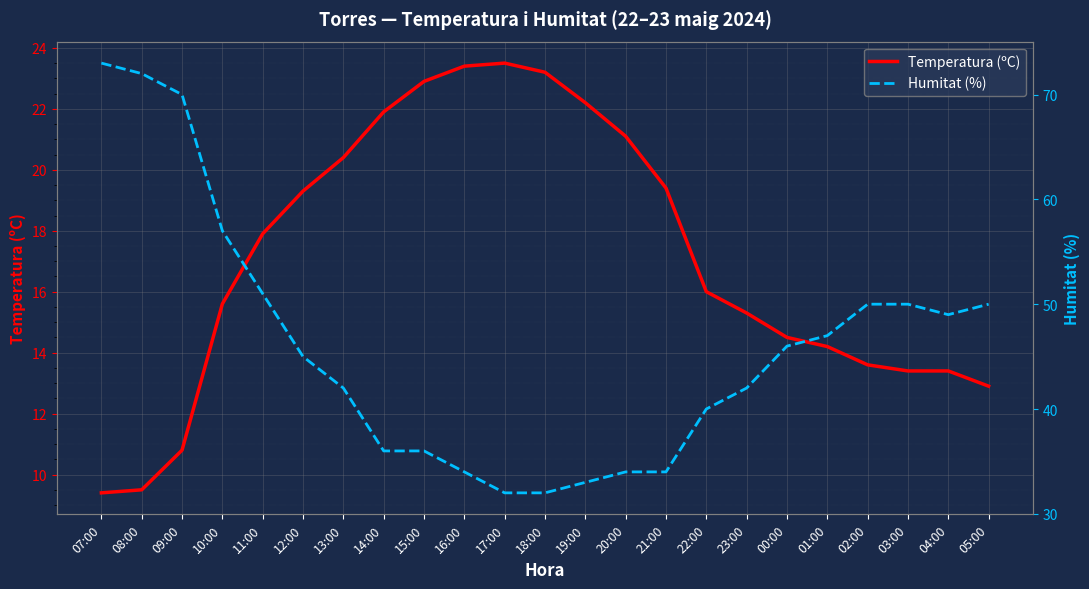

How many values in the Temperatura (ºC) series are below 16?

11